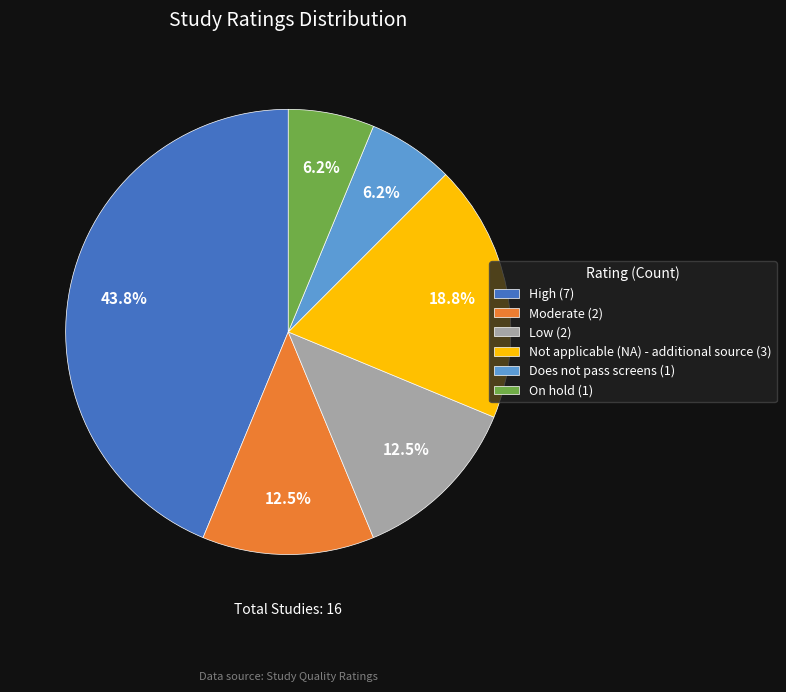

What portion of the pie excludes Low (2)?

87.5%